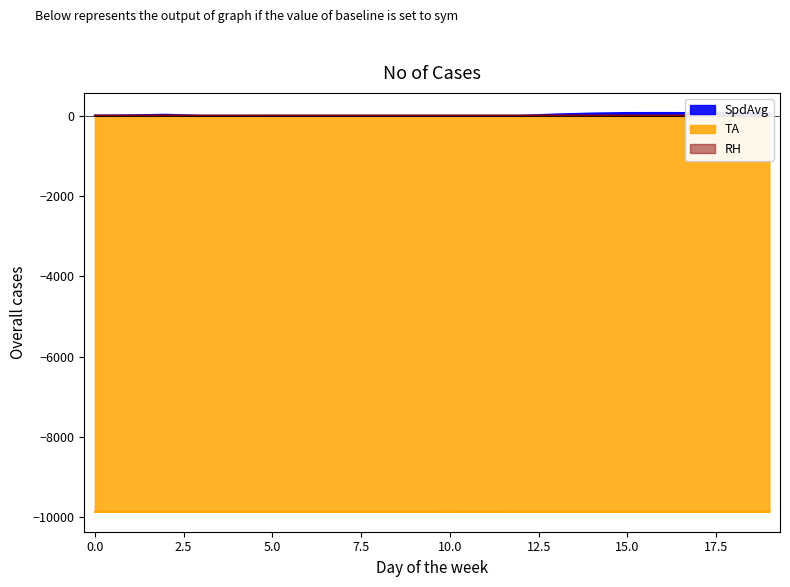

True or false: TA and RH intersect in this chart.

False